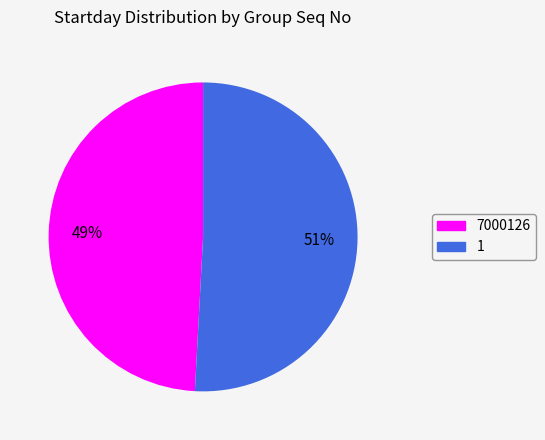

The 1 slice represents 51% of the pie. True or false?

True